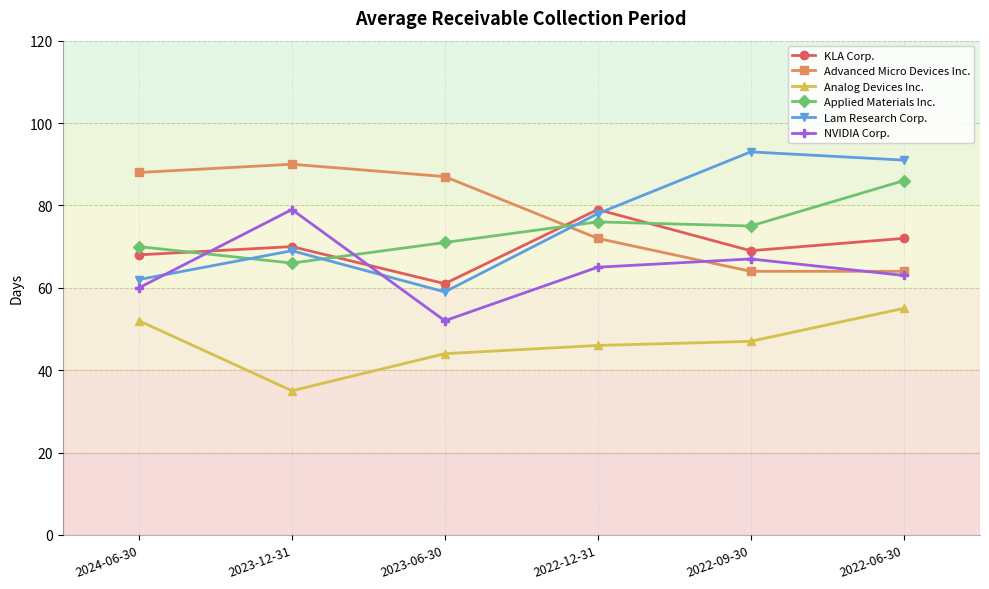

What is the label of the 6th point from the left?

2022-06-30